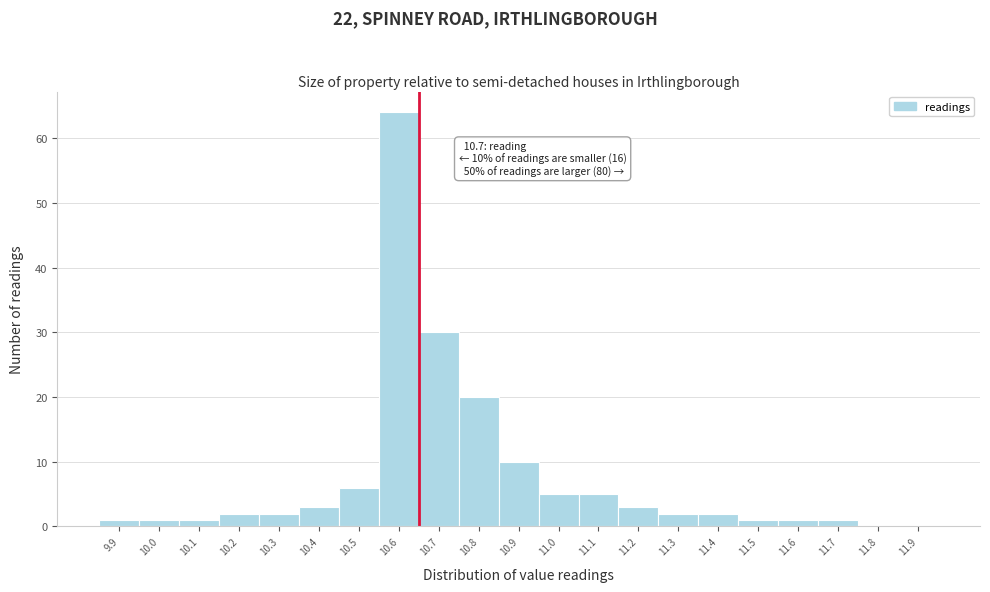

Reading right to left, list all the values displayed in this chart.

11.9=0	11.8=0	11.7=1	11.6=1	11.5=1	11.4=2	11.3=2	11.2=3	11.1=5	11.0=5	10.9=10	10.8=20	10.7=30	10.6=64	10.5=6	10.4=3	10.3=2	10.2=2	10.1=1	10.0=1	9.9=1